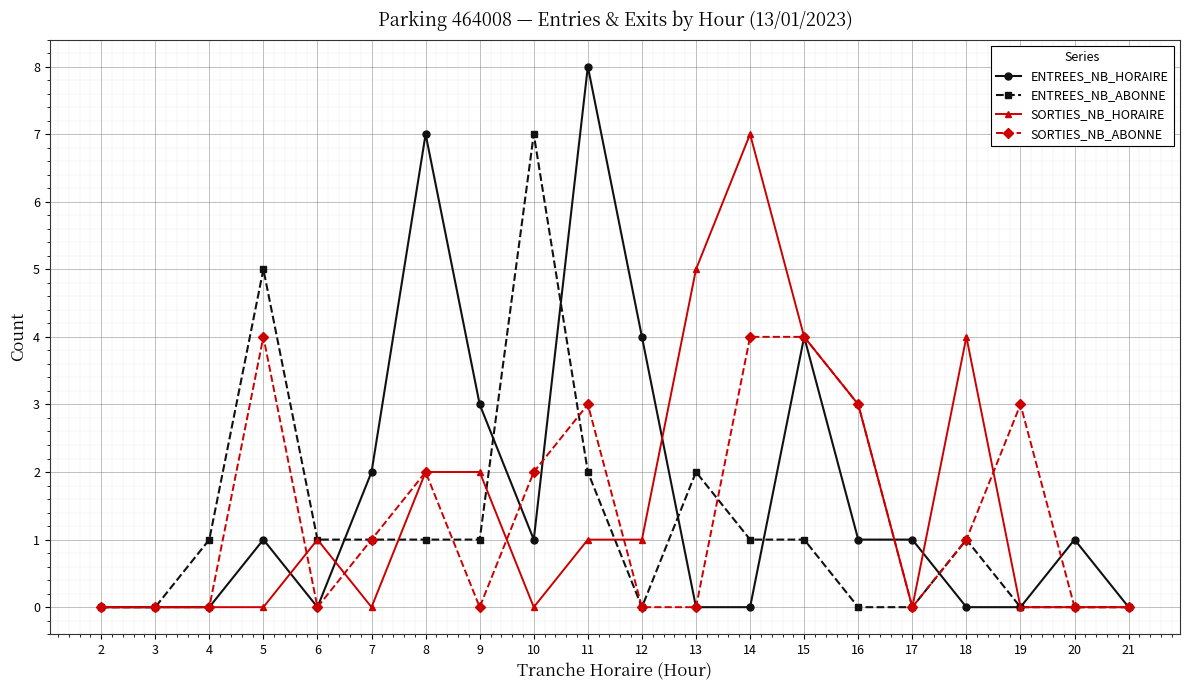

How many series are shown in this chart?

4